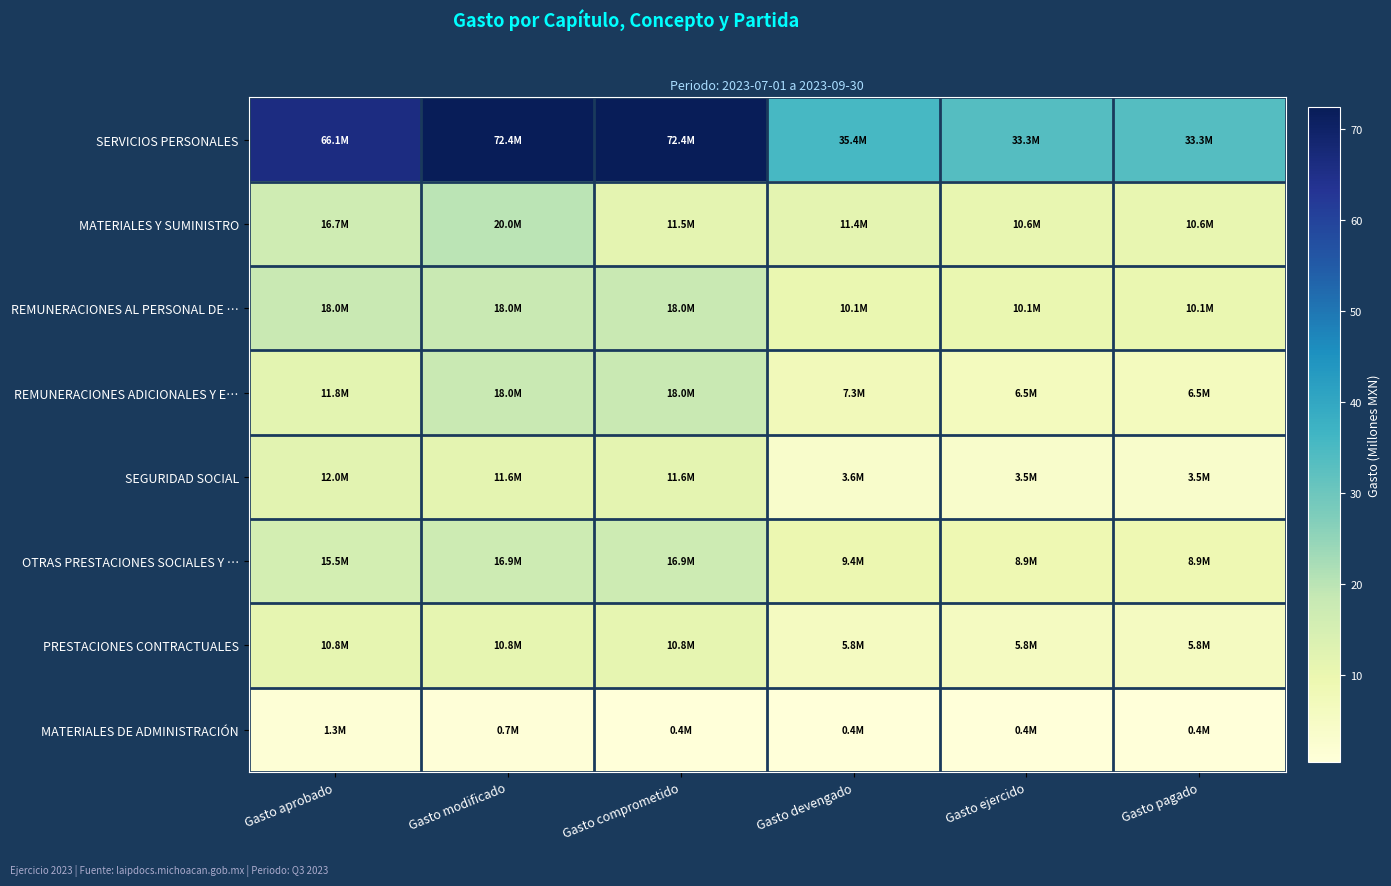

Reading left to right, extract all data points from this chart.

SERVICIOS PERSONALES: Gasto aprobado=66.1	Gasto modificado=72.4	Gasto comprometido=72.4	Gasto devengado=35.4	Gasto ejercido=33.3	Gasto pagado=33.3
MATERIALES Y SUMINISTRO: Gasto aprobado=16.7	Gasto modificado=20.0	Gasto comprometido=11.5	Gasto devengado=11.4	Gasto ejercido=10.6	Gasto pagado=10.6
REMUNERACIONES AL PERSONAL DE …: Gasto aprobado=18.0	Gasto modificado=18.0	Gasto comprometido=18.0	Gasto devengado=10.1	Gasto ejercido=10.1	Gasto pagado=10.1
REMUNERACIONES ADICIONALES Y E…: Gasto aprobado=11.8	Gasto modificado=18.0	Gasto comprometido=18.0	Gasto devengado=7.3	Gasto ejercido=6.5	Gasto pagado=6.5
SEGURIDAD SOCIAL: Gasto aprobado=12.0	Gasto modificado=11.6	Gasto comprometido=11.6	Gasto devengado=3.6	Gasto ejercido=3.5	Gasto pagado=3.5
OTRAS PRESTACIONES SOCIALES Y …: Gasto aprobado=15.5	Gasto modificado=16.9	Gasto comprometido=16.9	Gasto devengado=9.4	Gasto ejercido=8.9	Gasto pagado=8.9
PRESTACIONES CONTRACTUALES: Gasto aprobado=10.8	Gasto modificado=10.8	Gasto comprometido=10.8	Gasto devengado=5.8	Gasto ejercido=5.8	Gasto pagado=5.8
MATERIALES DE ADMINISTRACIÓN: Gasto aprobado=1.3	Gasto modificado=0.7	Gasto comprometido=0.4	Gasto devengado=0.4	Gasto ejercido=0.4	Gasto pagado=0.4